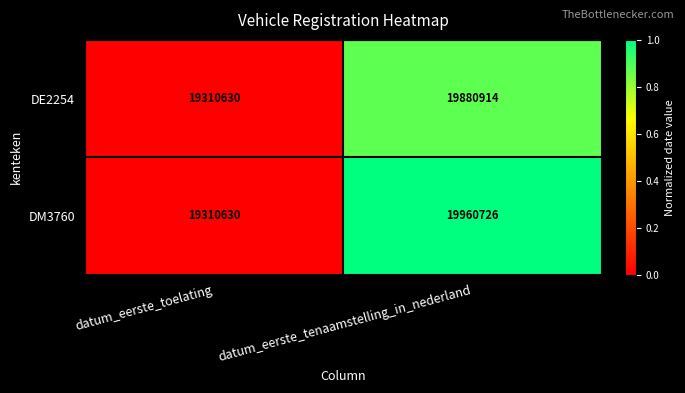

Which category has the highest value in the DE2254 series?

datum_eerste_tenaamstelling_in_nederland